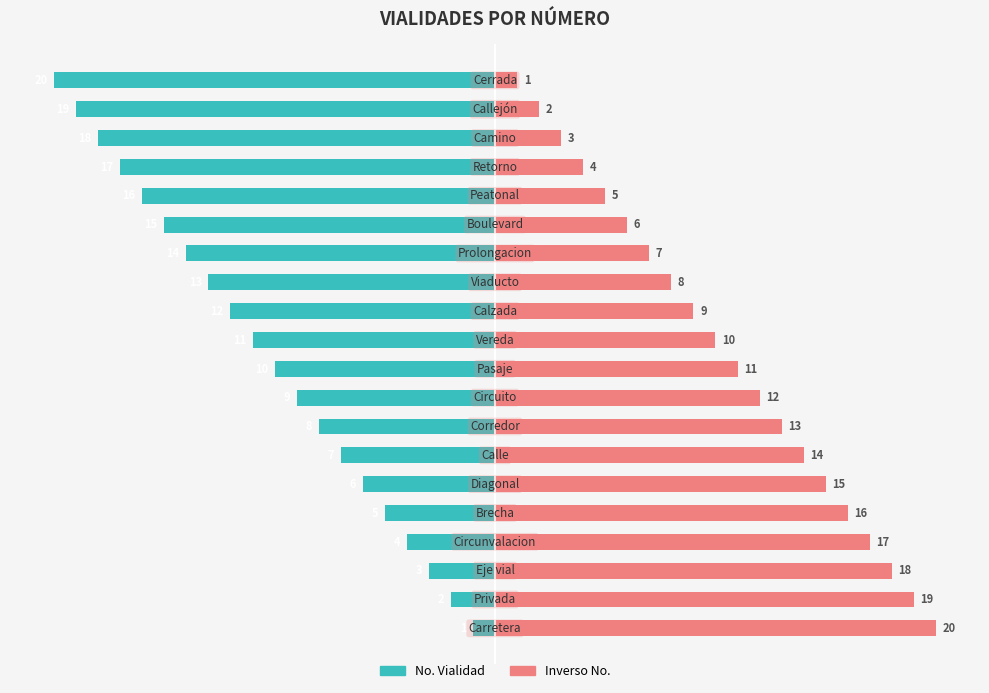

What is the sum of all Inverso No. values?

210